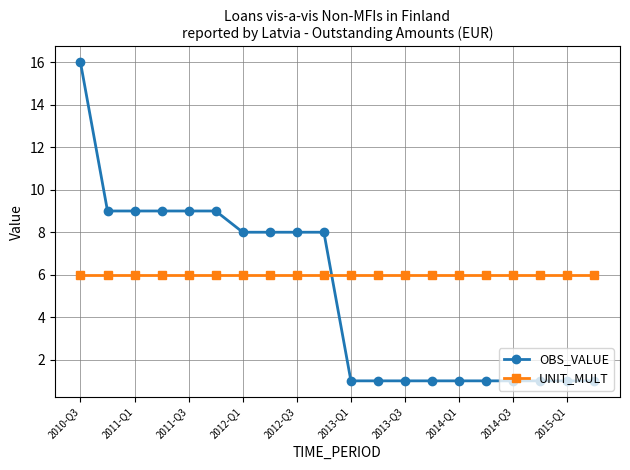

List the series in order of their overall mean, highest first.

UNIT_MULT, OBS_VALUE